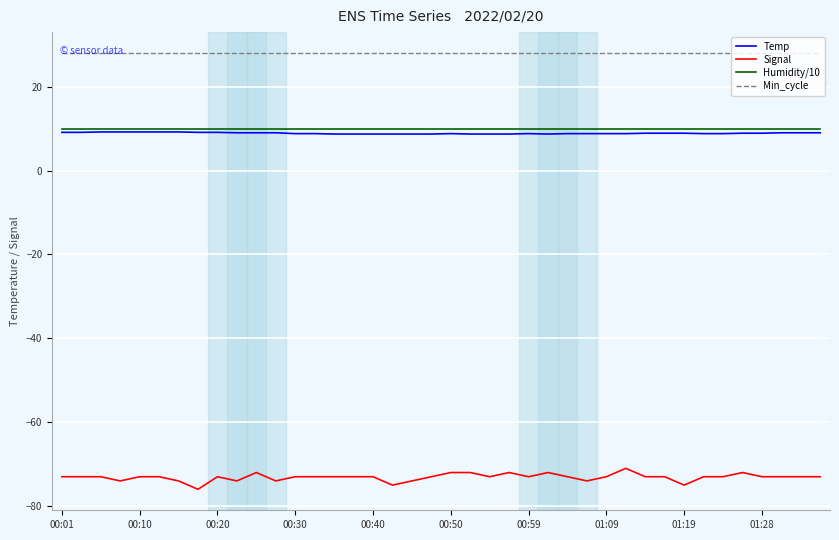

What is the greatest value displayed?

28.0